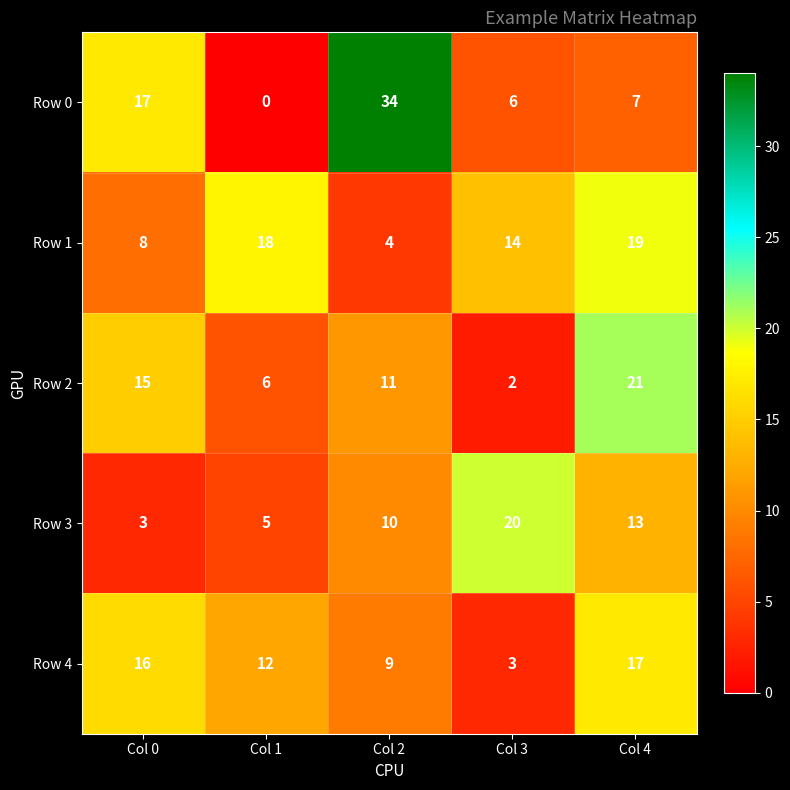

Read the Row 2 value at Col 0, to the nearest 10.

20